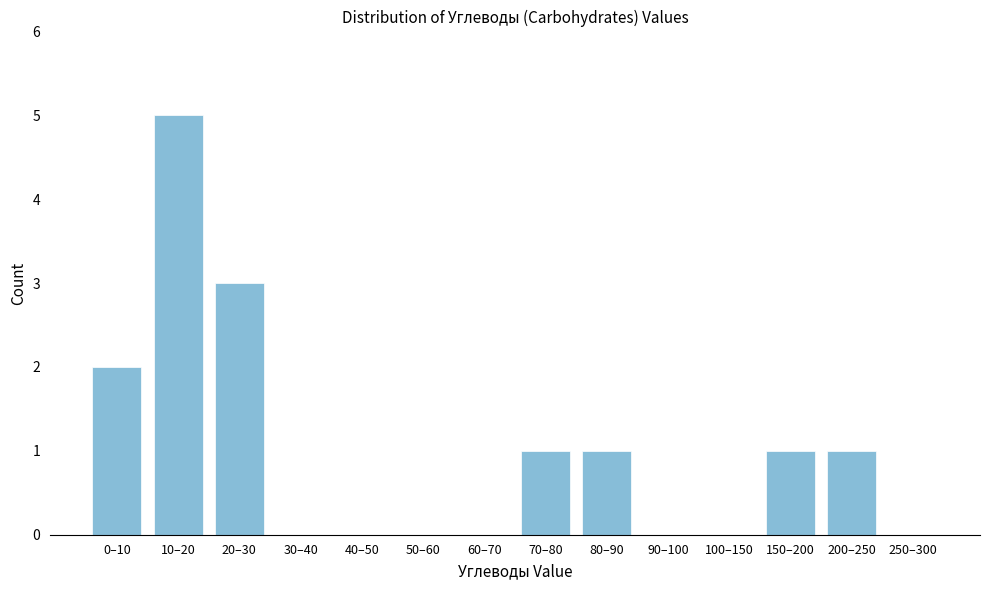

Reading left to right, extract all data points from this chart.

0–10=2	10–20=5	20–30=3	30–40=0	40–50=0	50–60=0	60–70=0	70–80=1	80–90=1	90–100=0	100–150=0	150–200=1	200–250=1	250–300=0